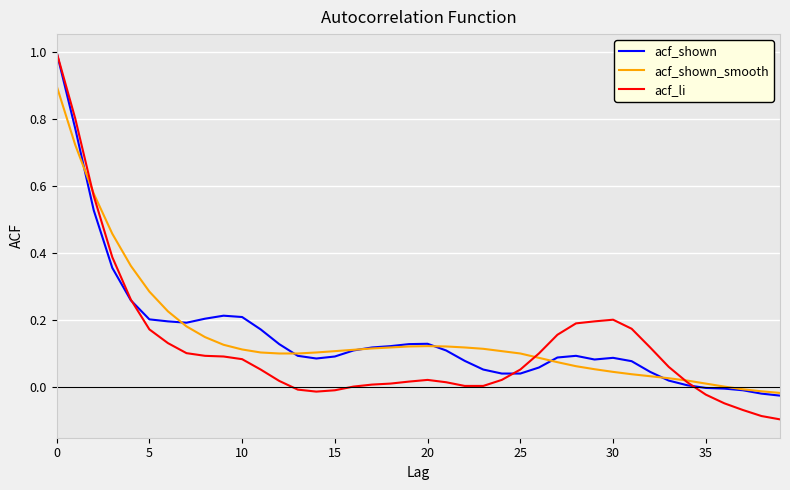

Does the chart have visible grid lines?

Yes